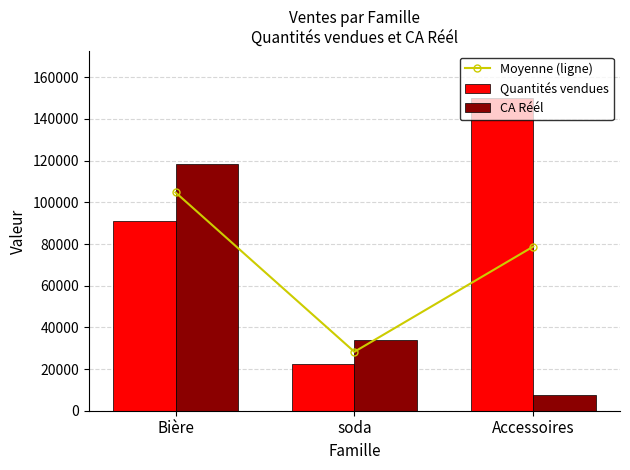

What value does the Moyenne (ligne) series have at soda?

28279.5